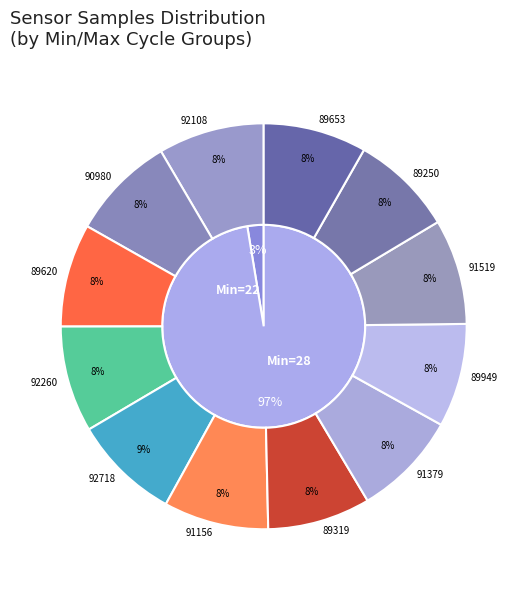

How many slices are in this pie chart?

12